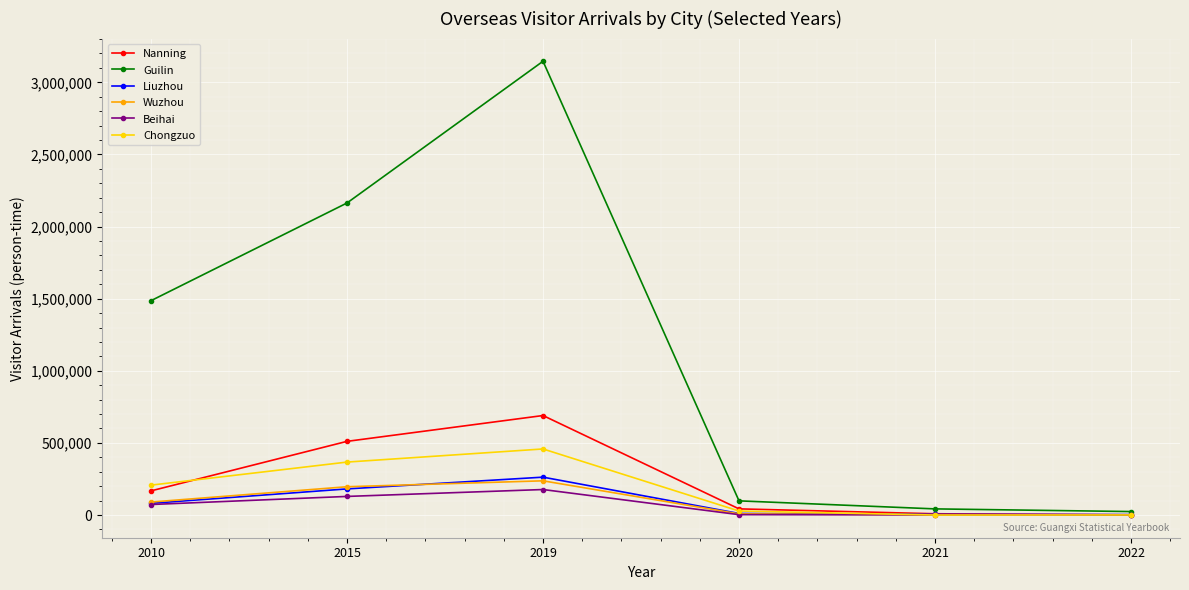

True or false: Wuzhou has a value of 90017 at 2010.

True